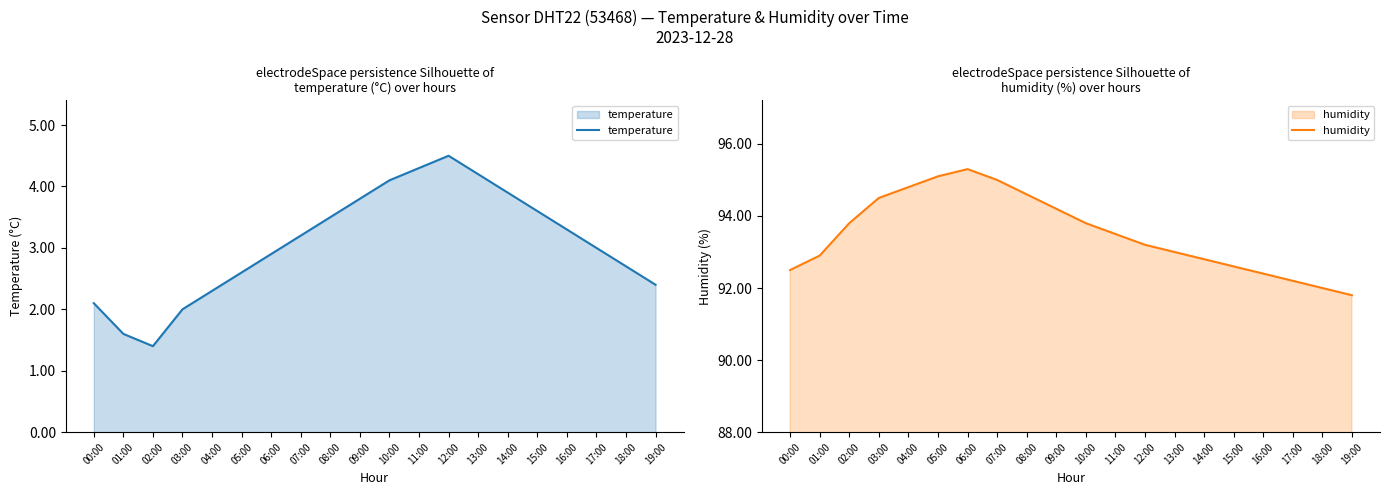

True or false: temperature and humidity cross at least once.

False